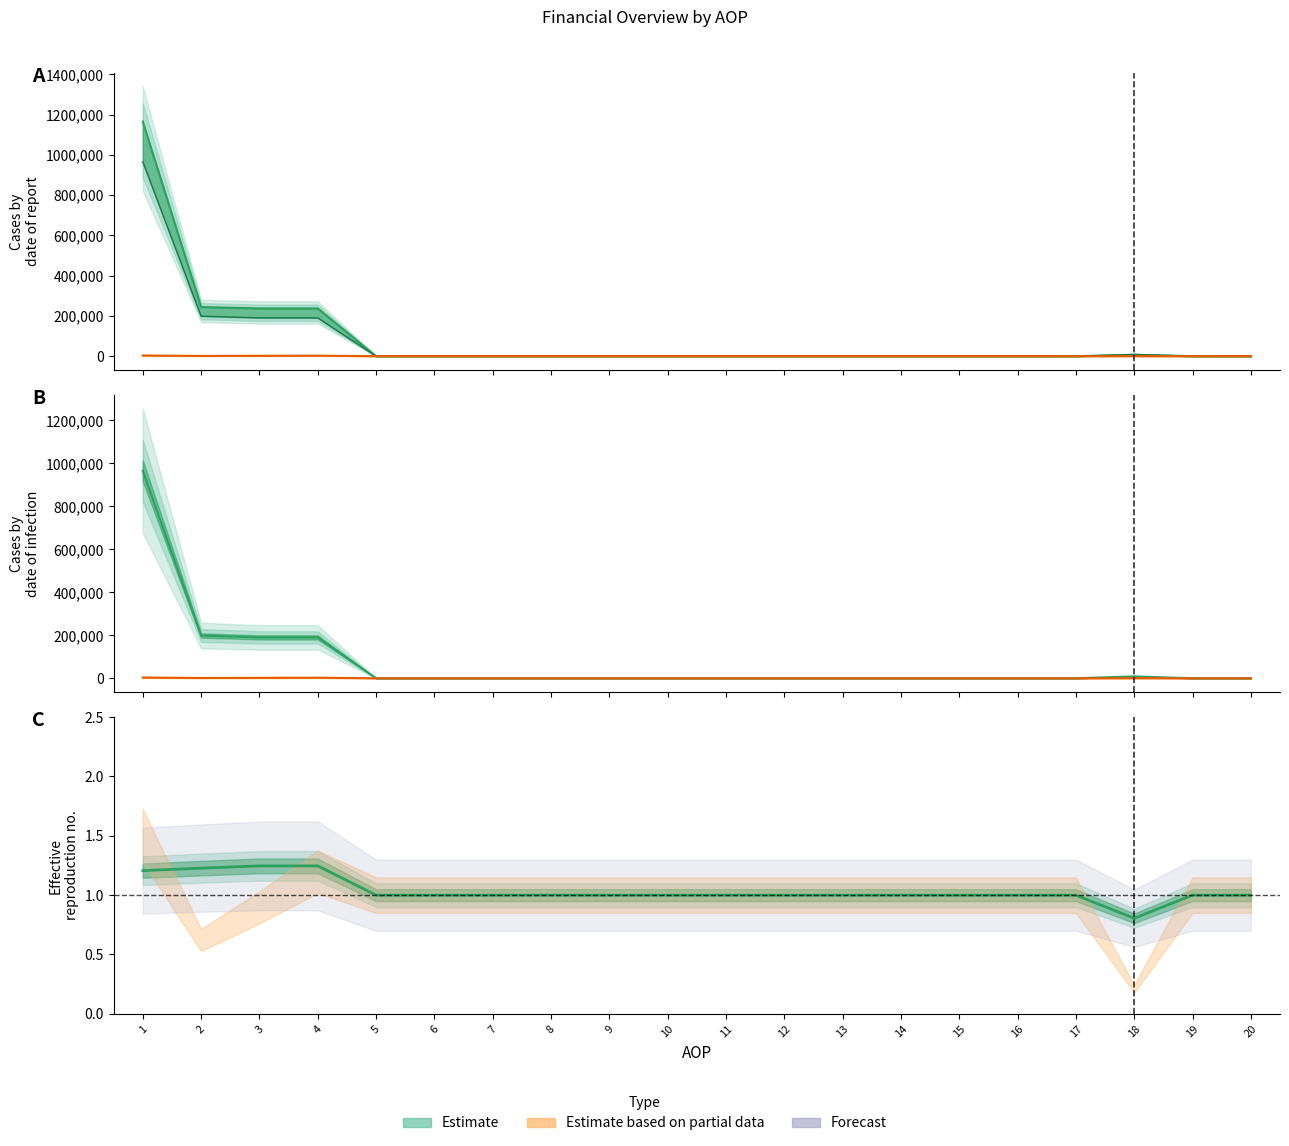

At how many categories does at least one series exceed 331893?

1